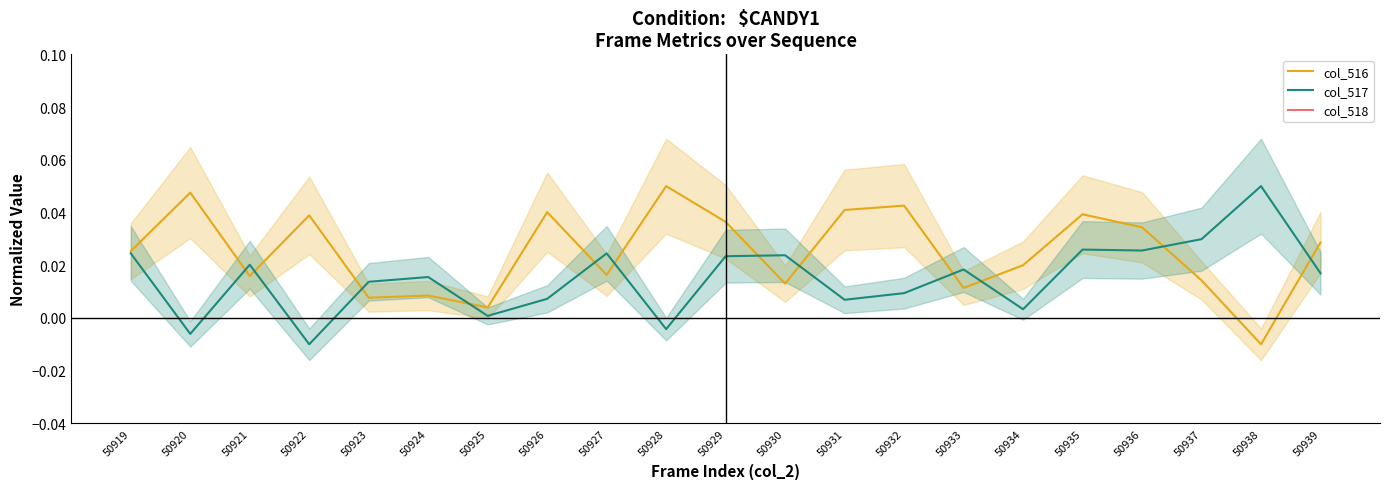

Count the number of categories in the chart.

21